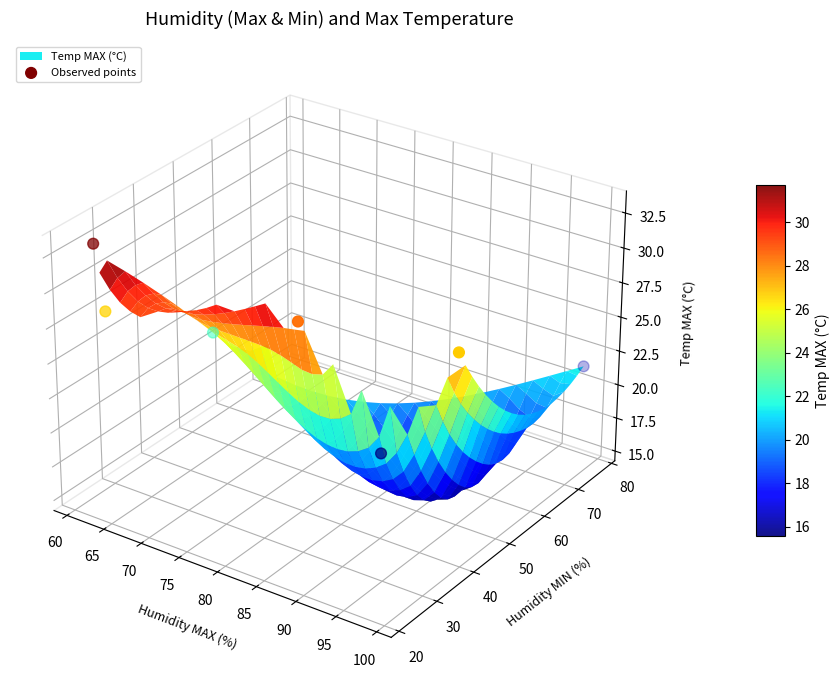

Which label corresponds to the smallest value in the chart?

85